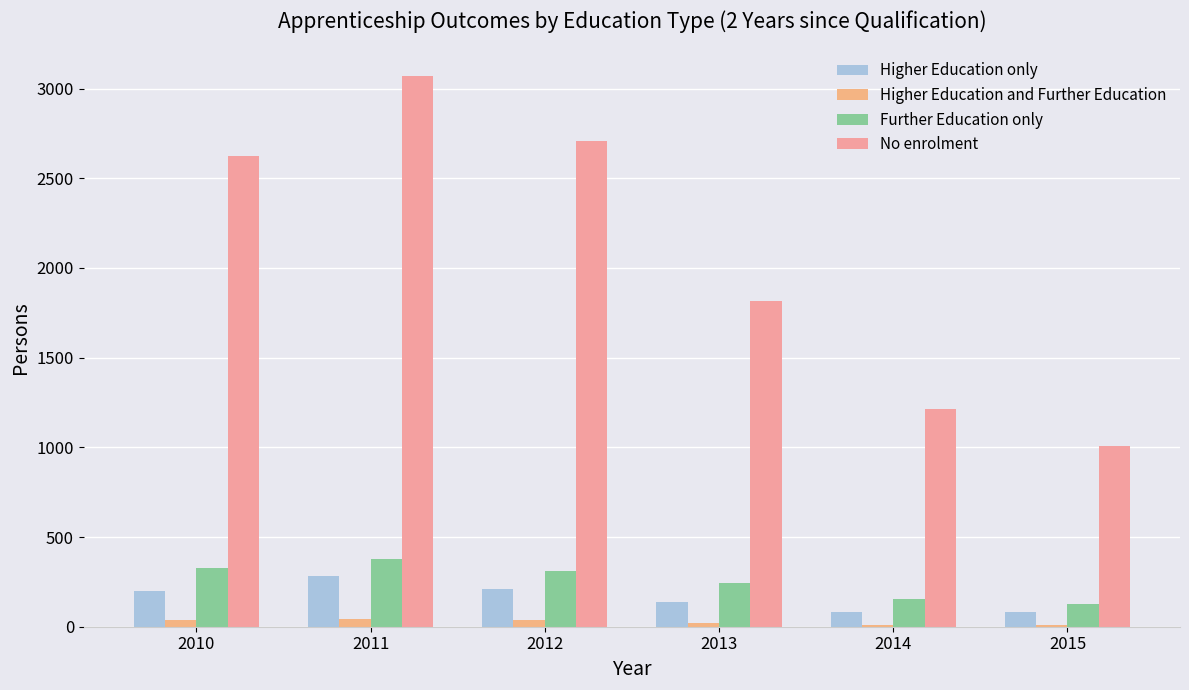

List the series in order of their peak value, lowest first.

Higher Education and Further Education, Higher Education only, Further Education only, No enrolment